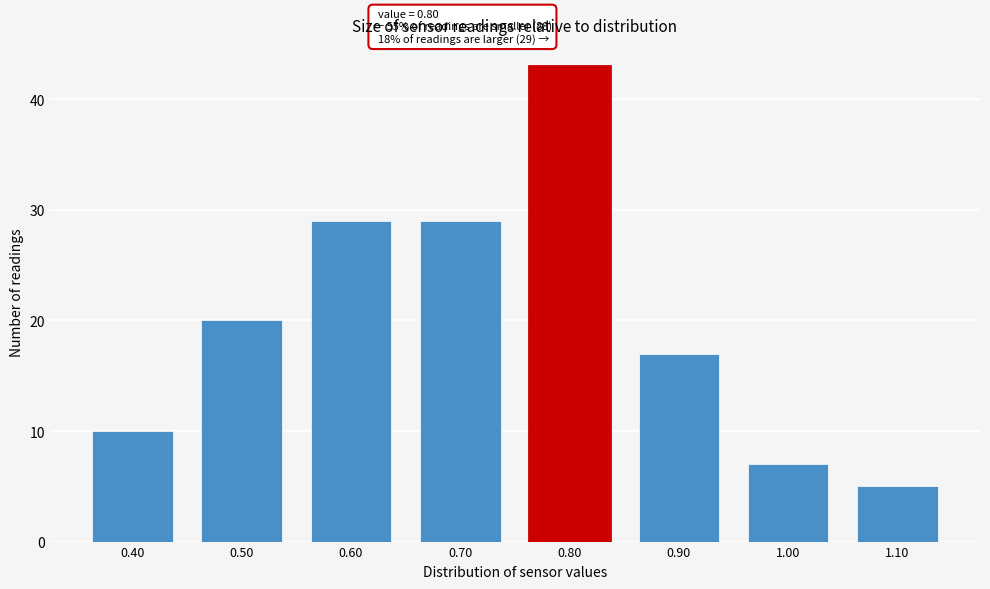

Which range on the x-axis has the tallest bar?

0.75 to 0.85